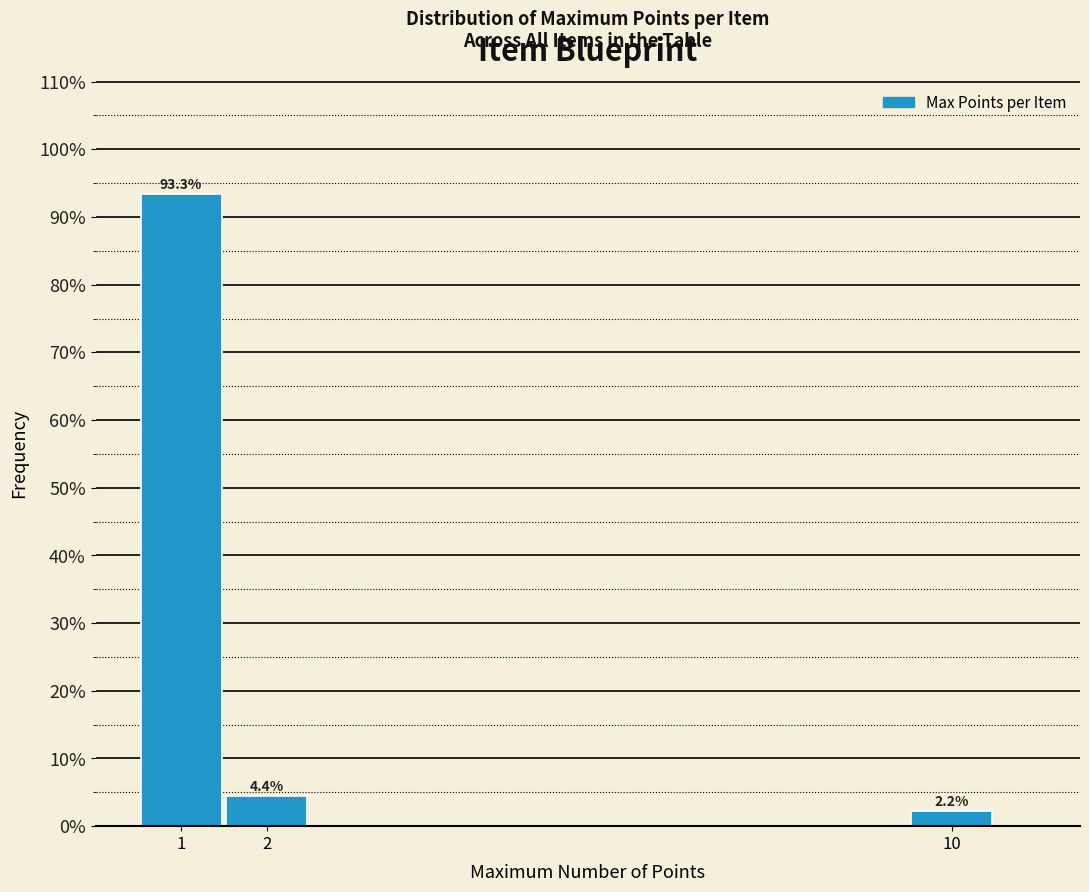

Which range on the x-axis has the tallest bar?

0.5 to 1.5